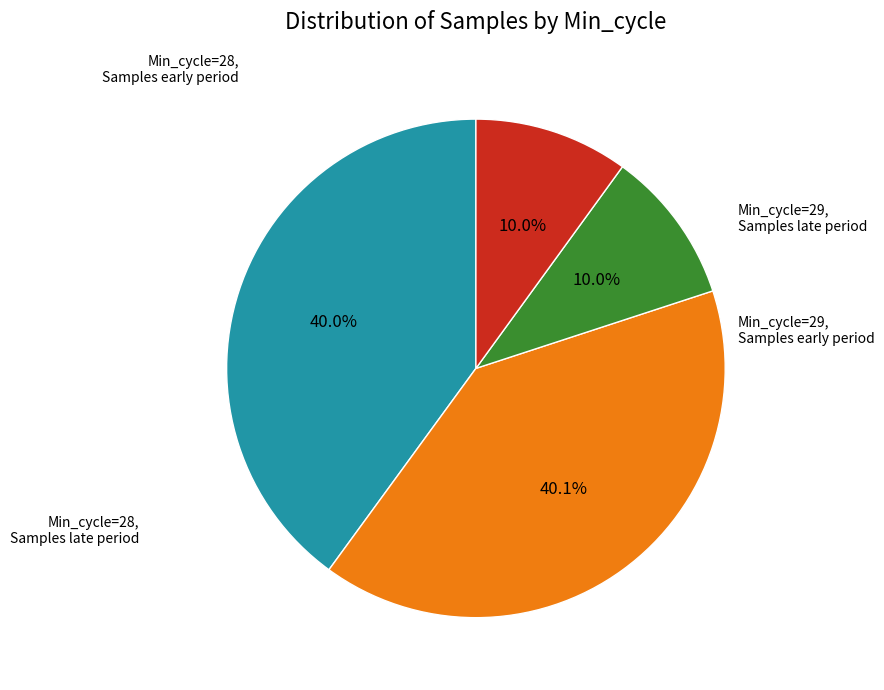

Is there any slice that represents more than half of the pie?

No